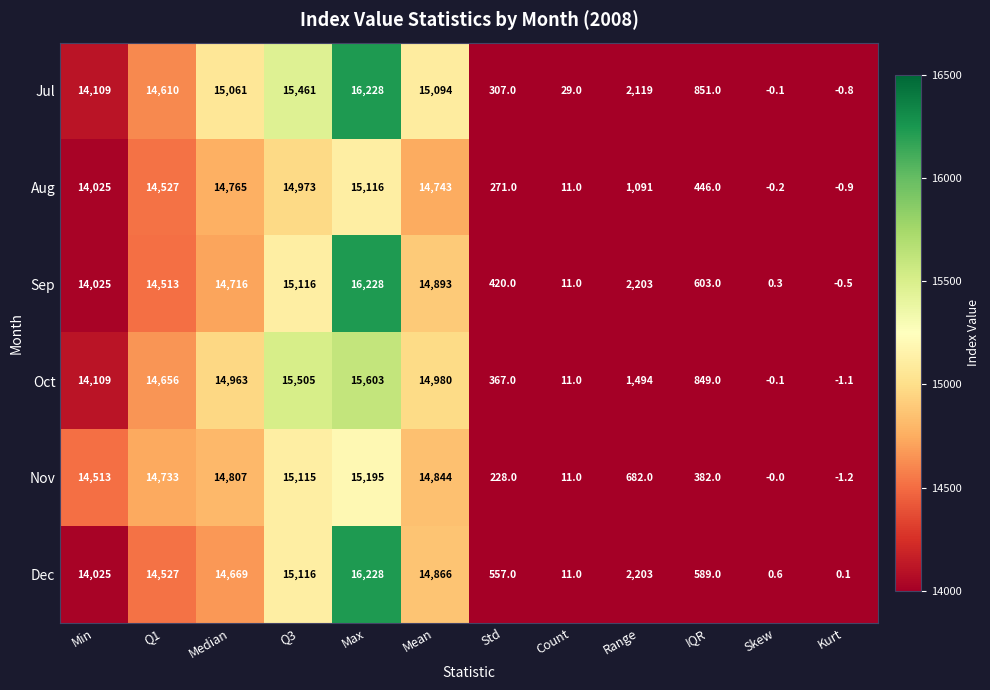

What is the spread (max minus min) of values at Skew?

0.8